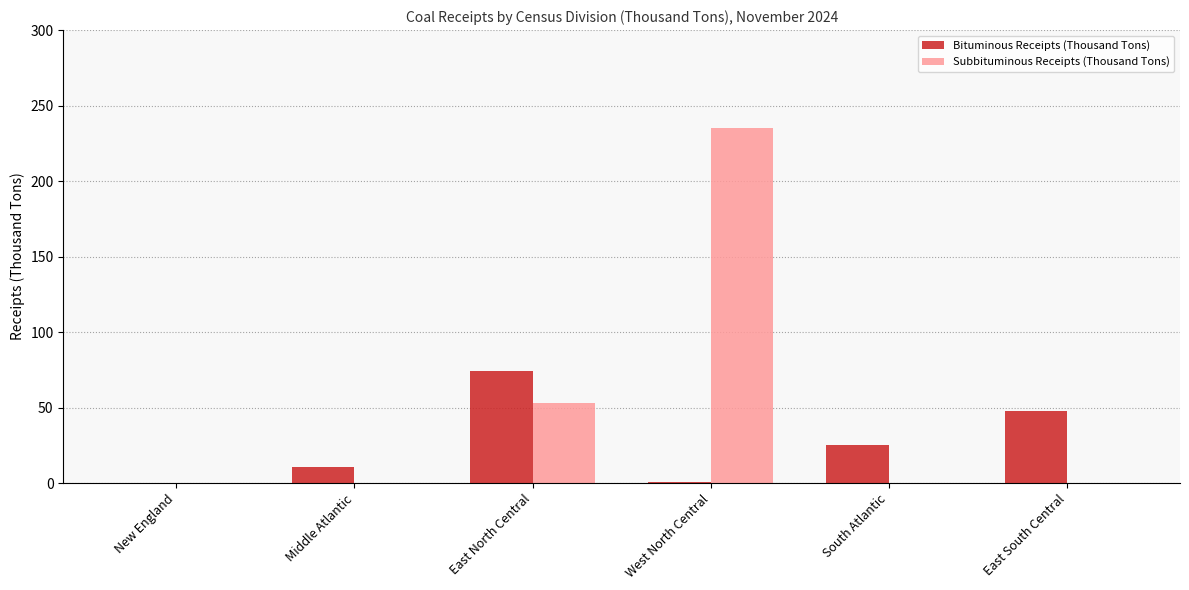

At which label is Subbituminous Receipts (Thousand Tons) closest to 117?

East North Central